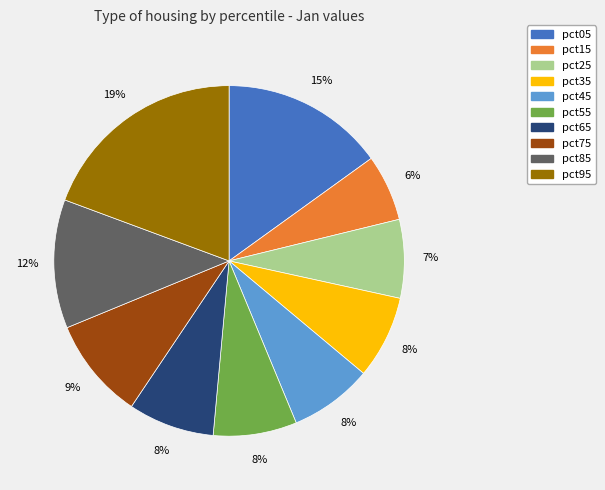

What is the largest slice in the pie chart?

pct95